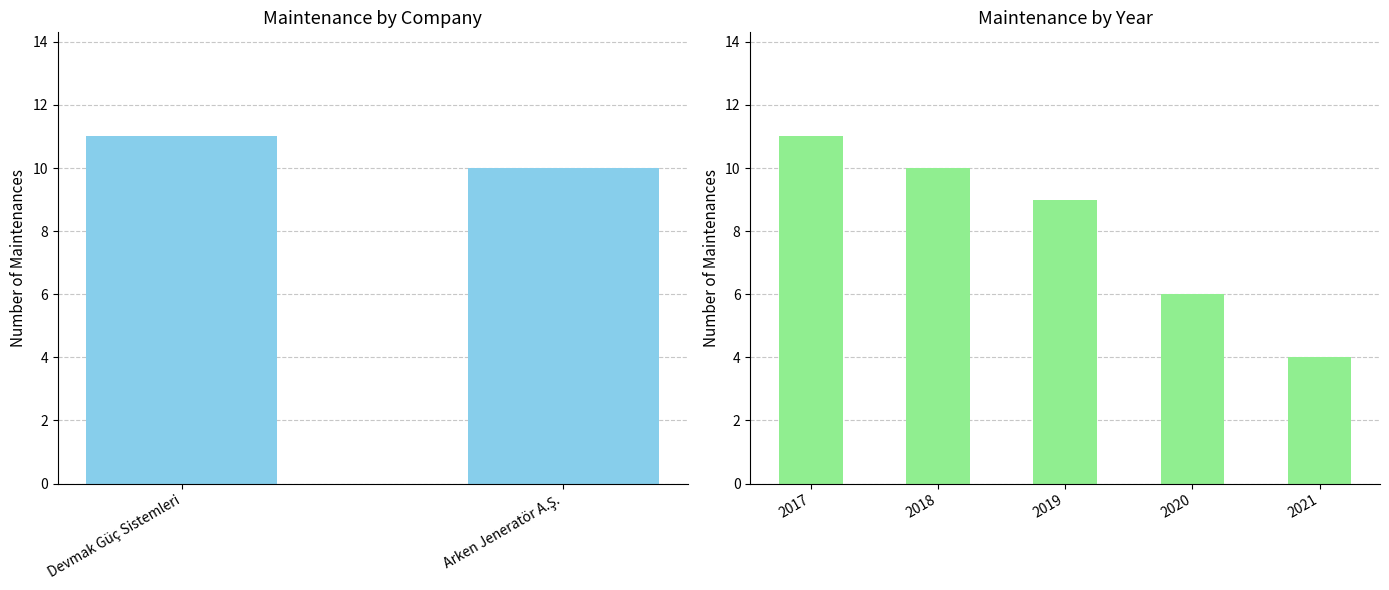

How many series are shown in this chart?

1